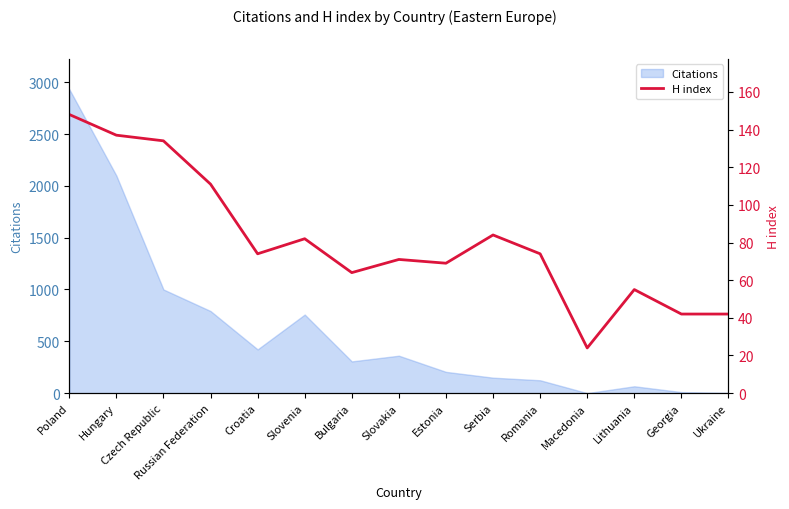

True or false: the data has more than 0 interior local peaks.

True